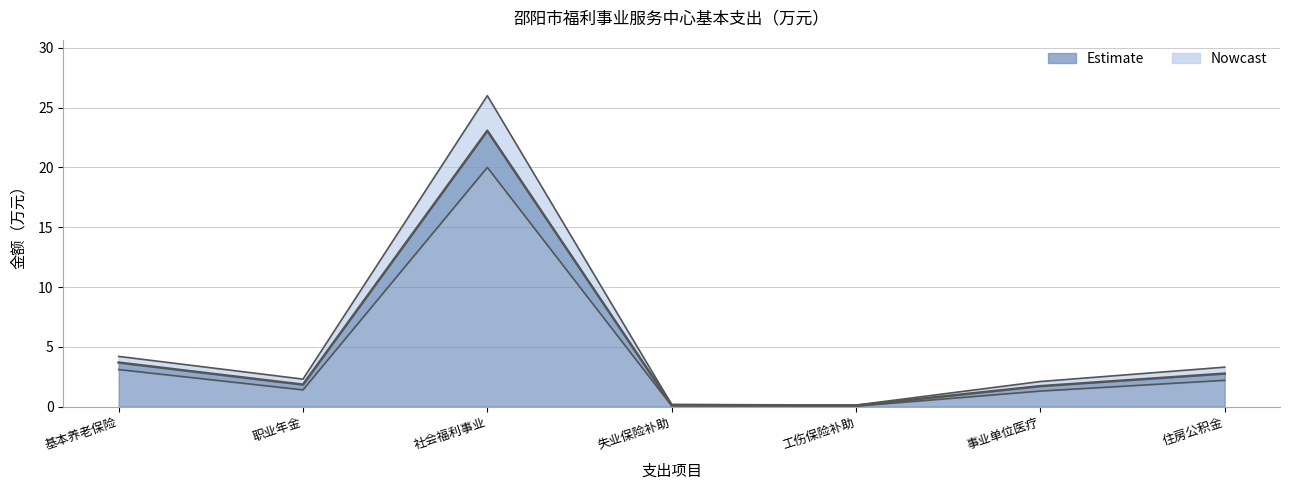

What is the spread (max minus min) of values at 工伤保险补助?

0.1